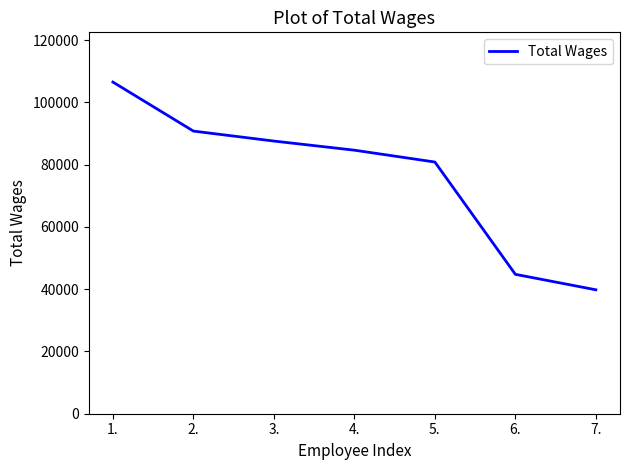

How many lines are shown in the chart?

1